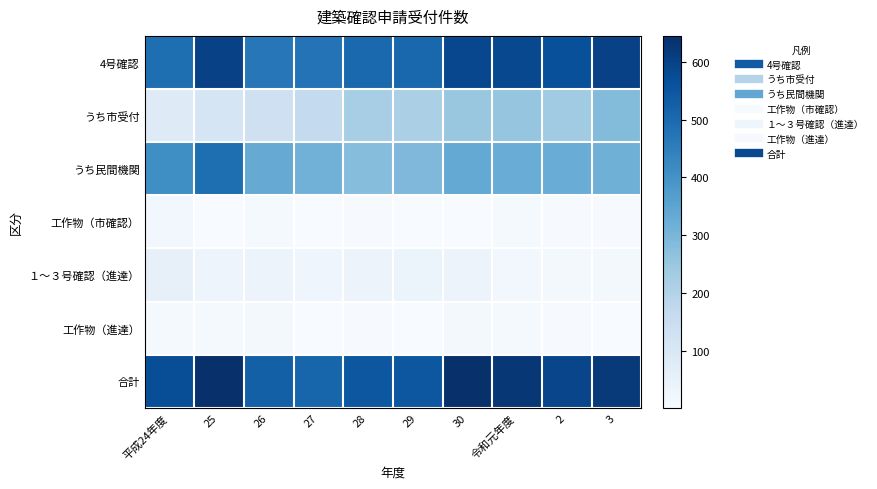

Which series has the largest total across all categories?

合計